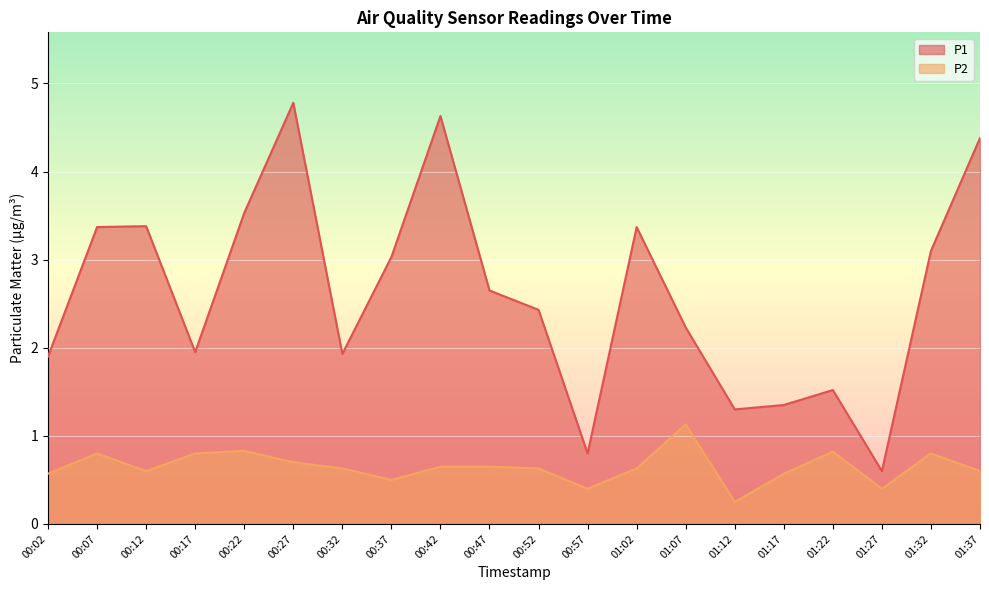

What are all the series names shown in the legend?

P1, P2